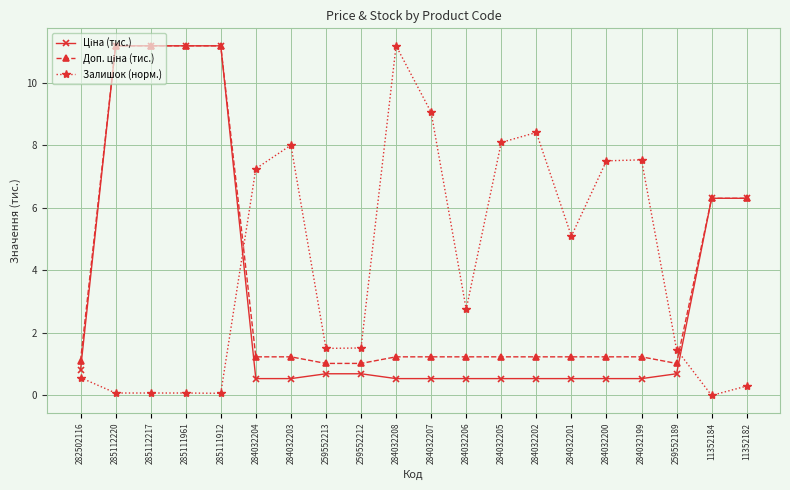

What is the label of the 6th point from the right?

284032201